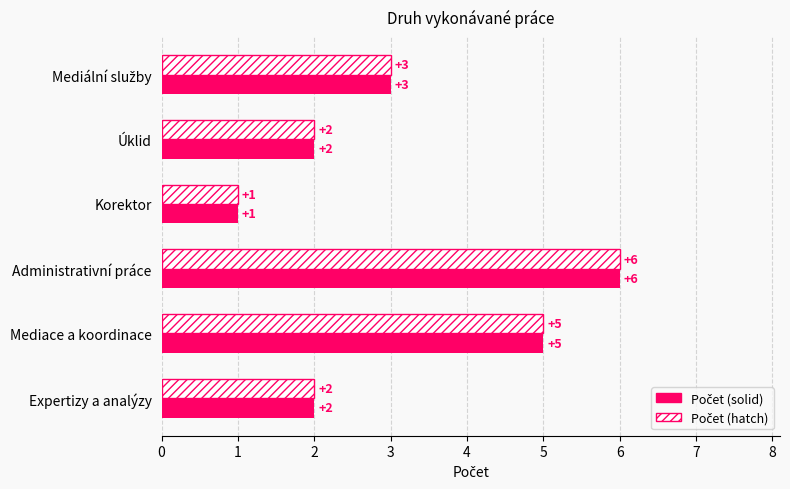

Which category has the highest value across all series?

Administrativní práce